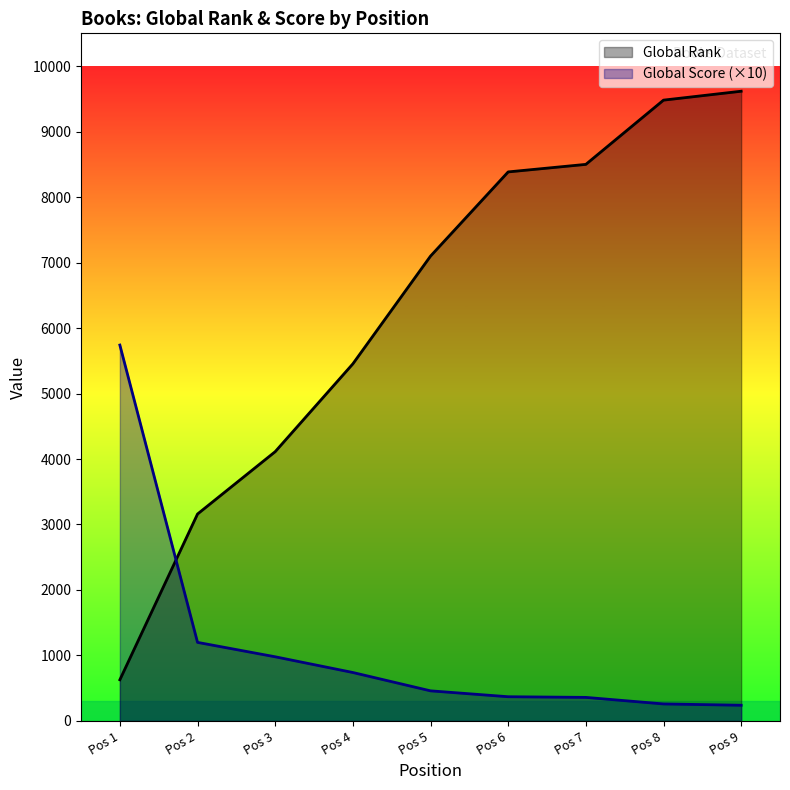

Which series ends up on top after the final intersection of Global Score (×10) and Global Rank?

Global Rank